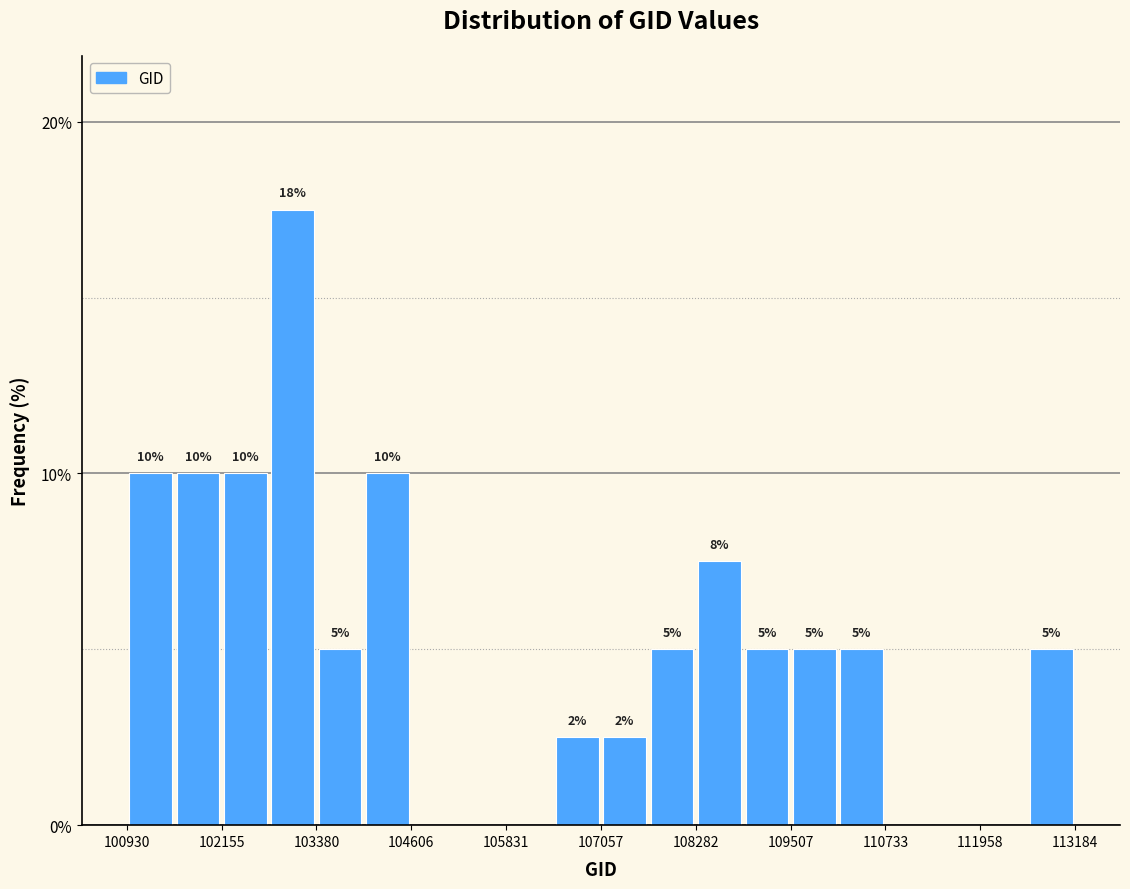

Read against the x-axis, roughly where is the centre of the tallest bar?

103000